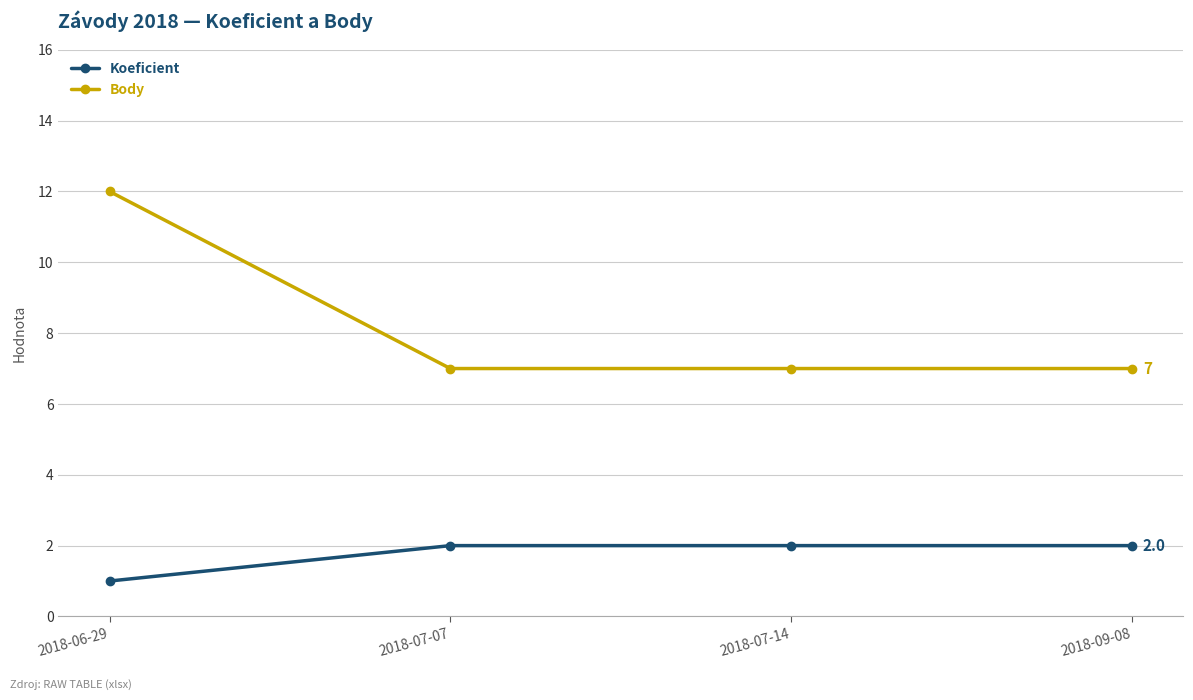

List the series in order of their overall mean, lowest first.

Koeficient, Body